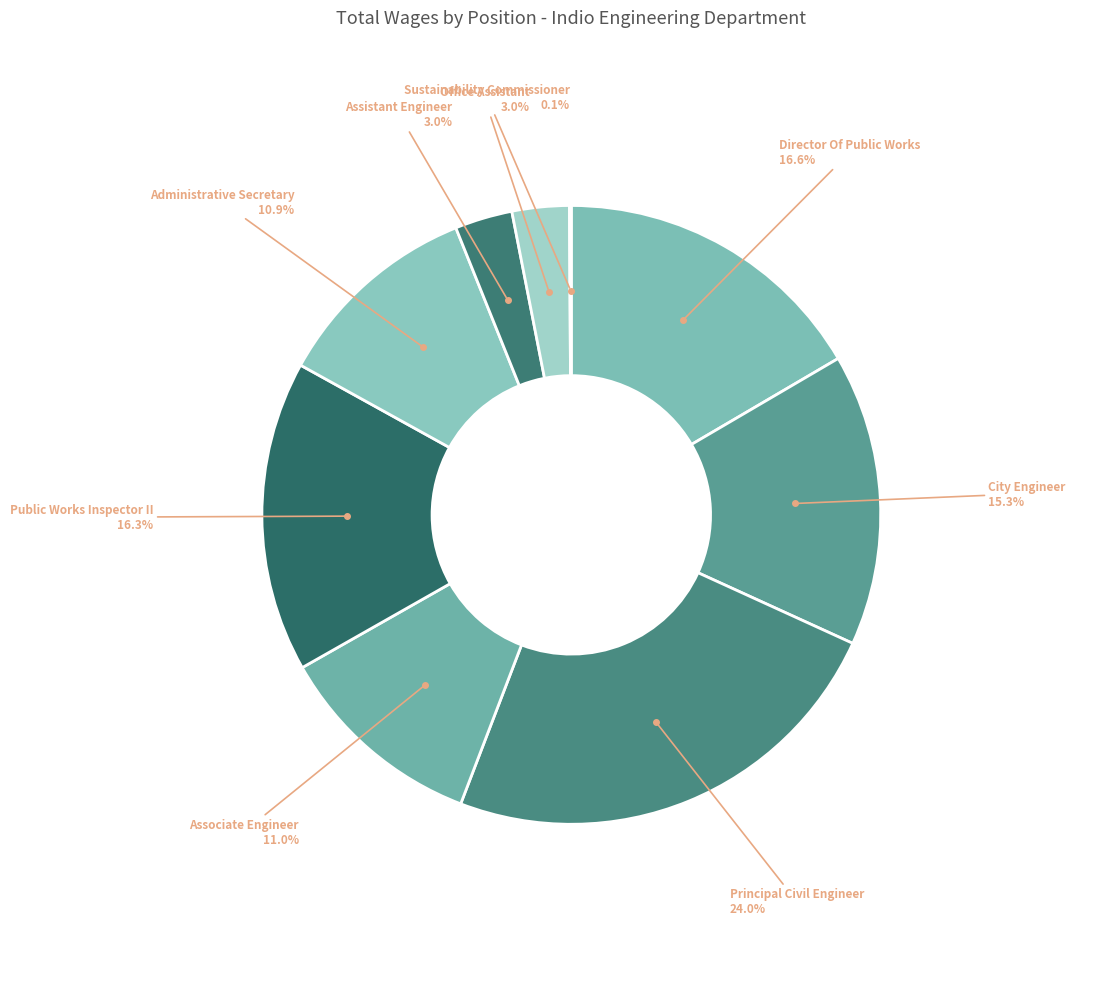

How many slices are in this pie chart?

9